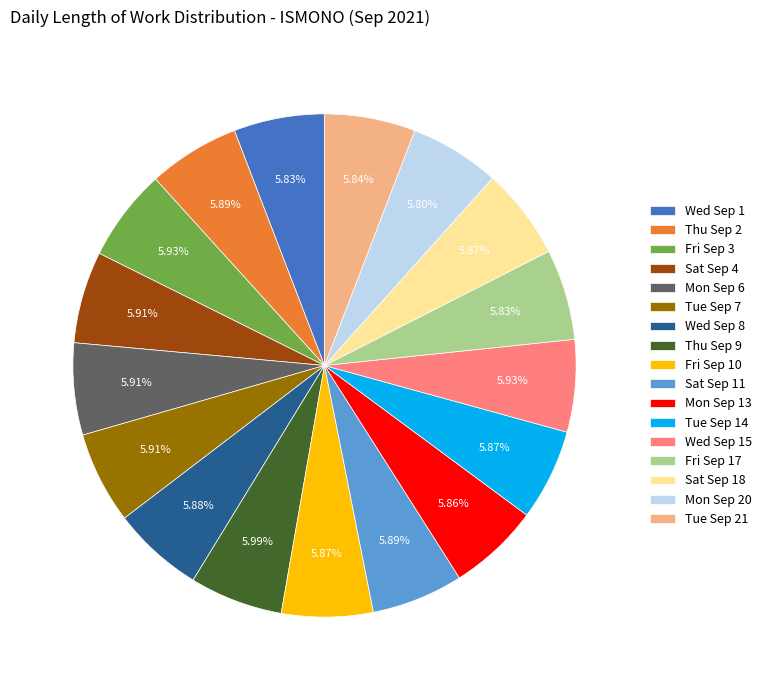

Combined, do Tue Sep 7 and Wed Sep 15 account for over 50%?

No